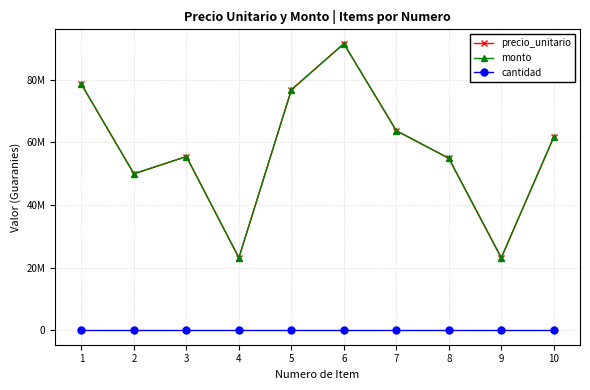

How many values in the monto series exceed 61716600?

4